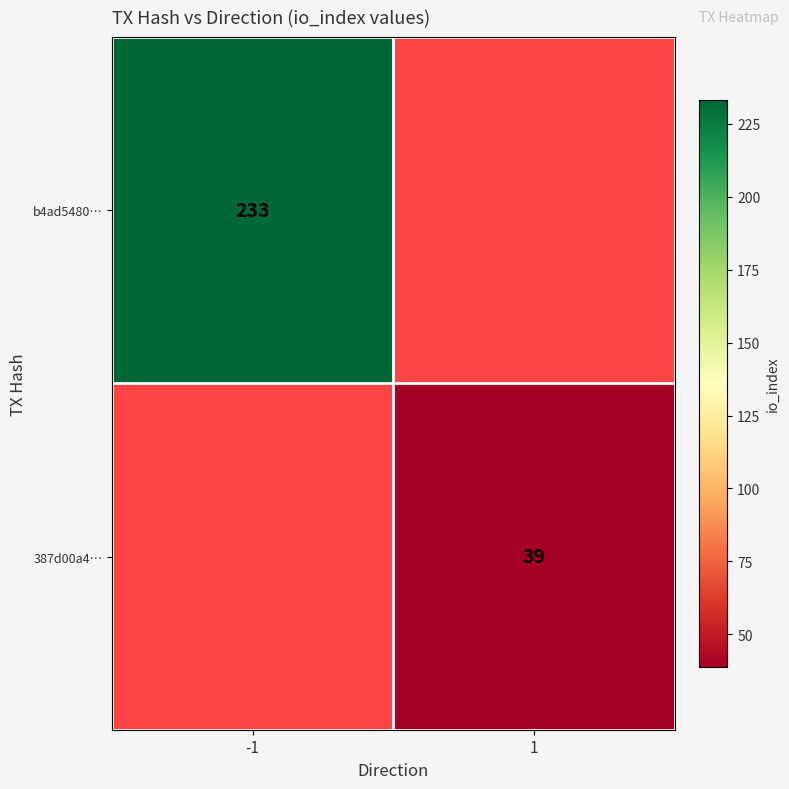

True or false: b4ad5480… has a value of 233 at -1.

True